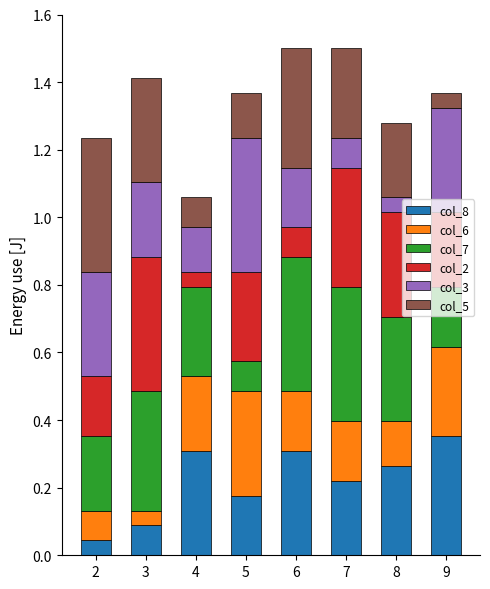

Which category has the highest value in the col_8 series?

9